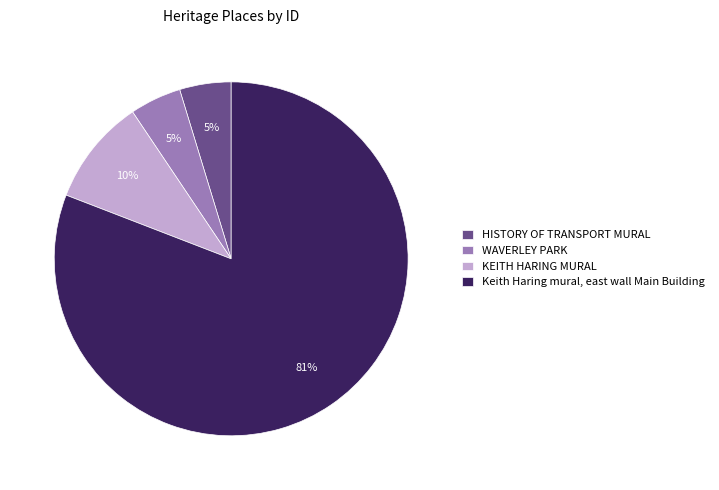

Does Keith Haring mural, east wall Main Building account for over 50% of the chart?

Yes